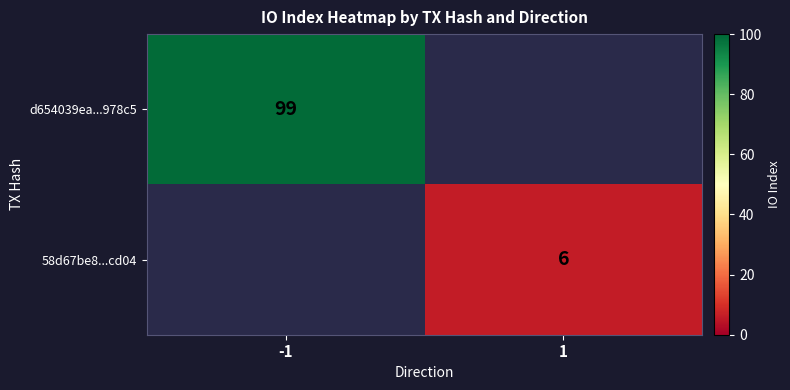

True or false: 58d67be8...cd04 has a value of 6 at 1.

True